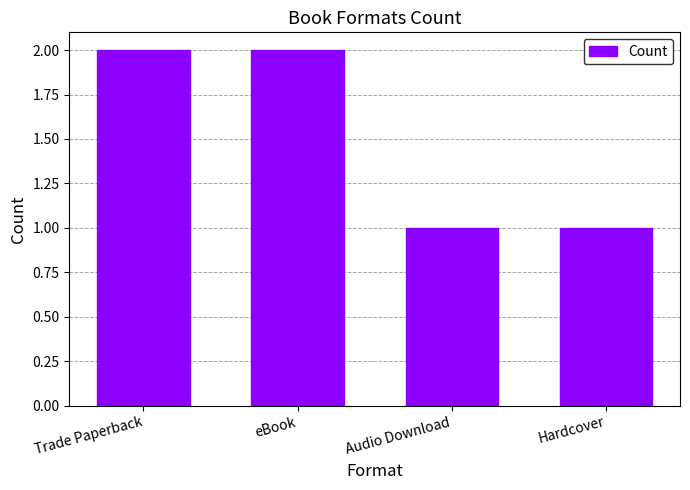

What is the change in value from Trade Paperback to Hardcover?

-1